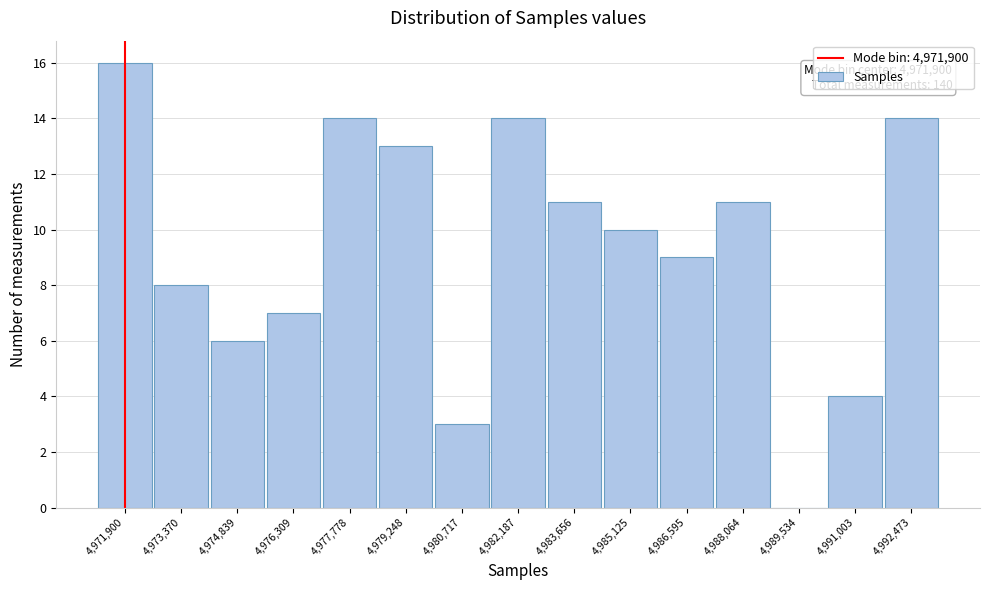

Which range on the x-axis has the tallest bar?

4971200 to 4972600